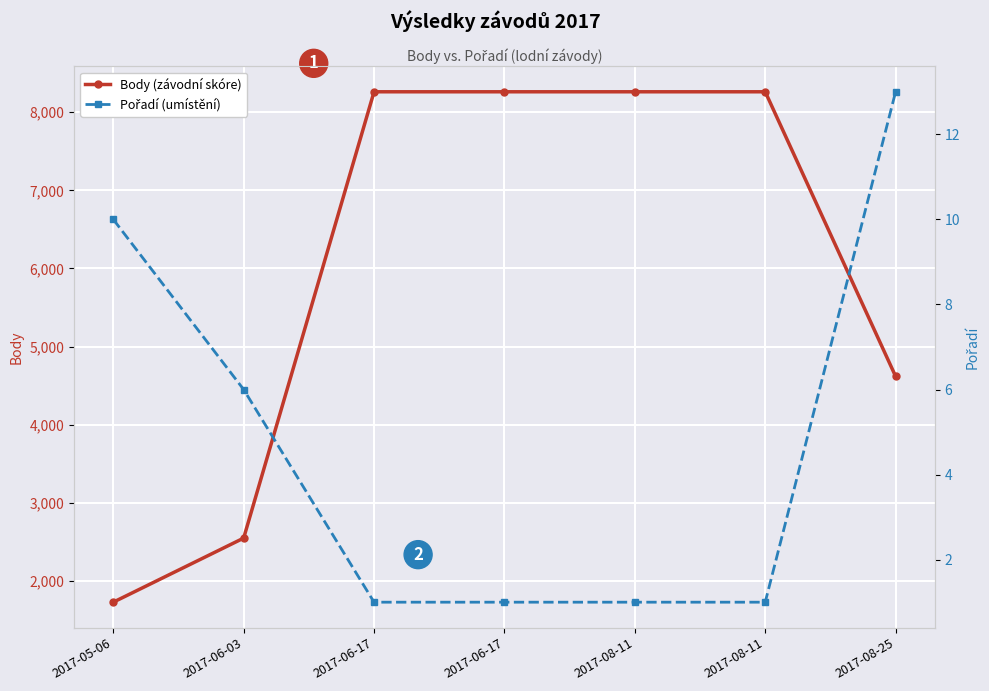

What is the maximum value for Pořadí (umístění)?

13